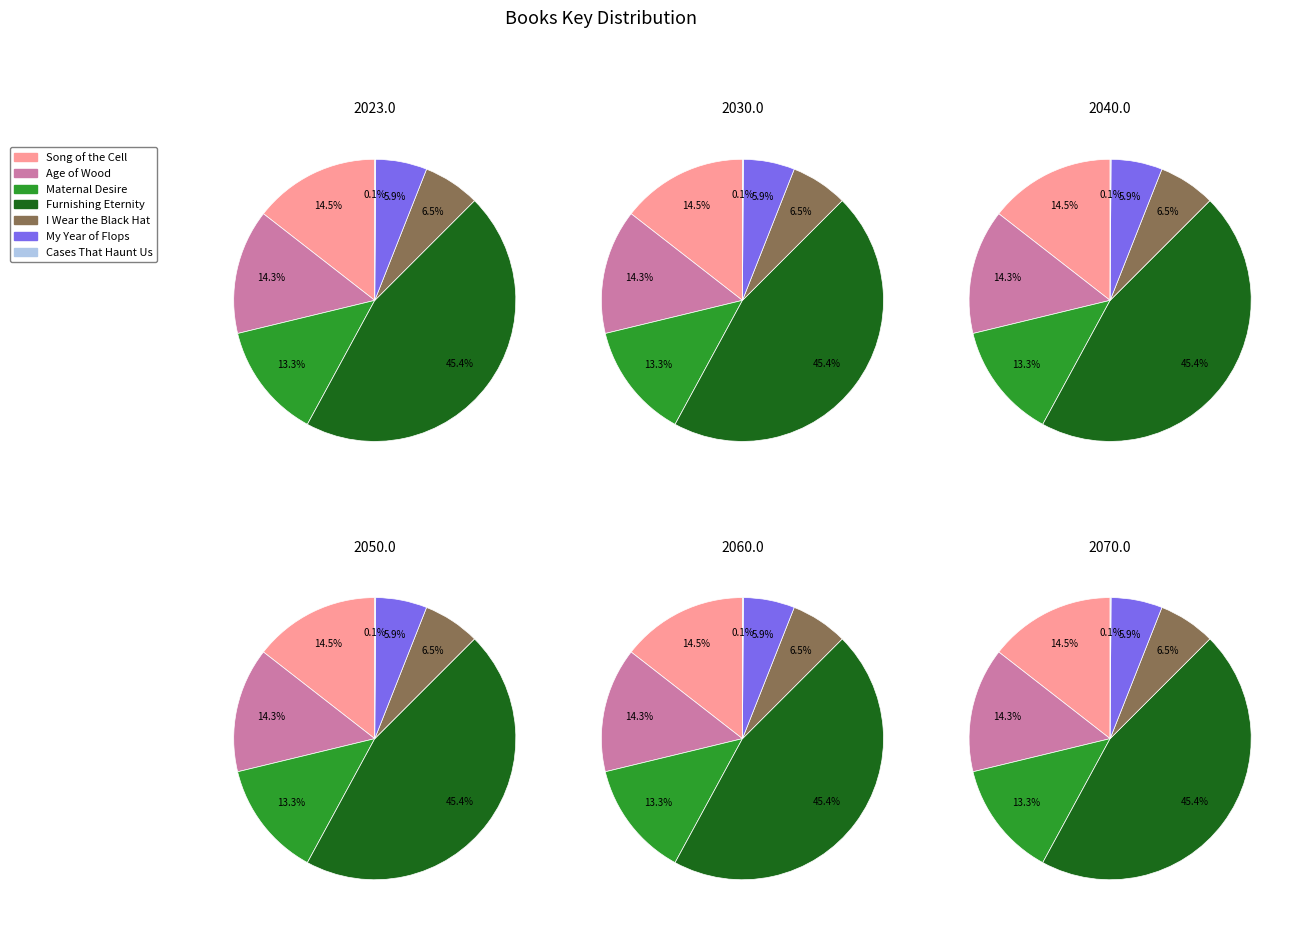

Is there any slice that represents more than half of the pie?

No